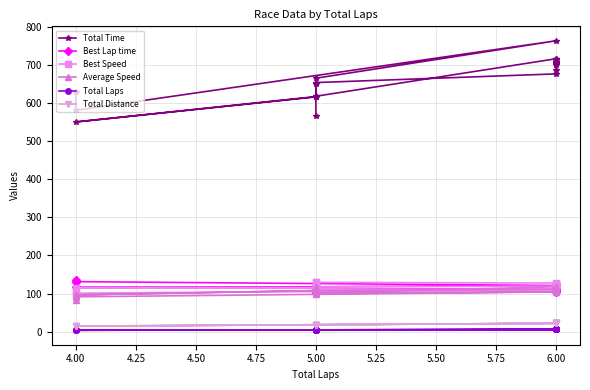

True or false: Average Speed has more than 1 interior local peaks.

True